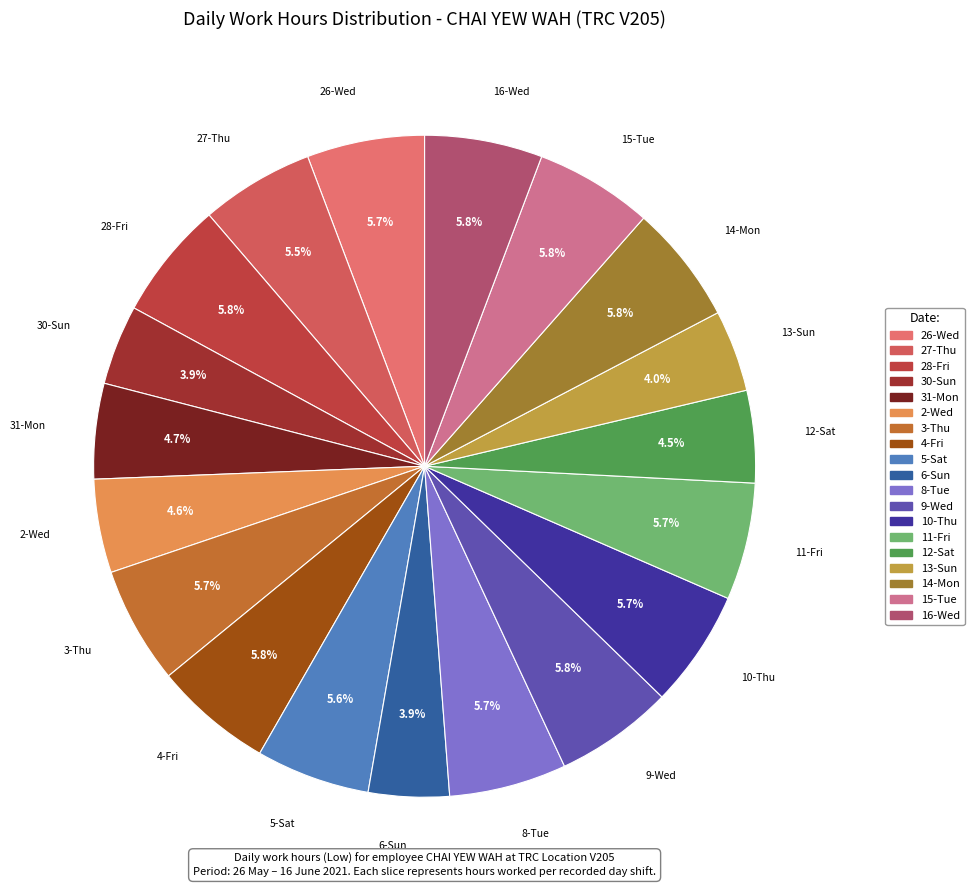

How many slices are in this pie chart?

19